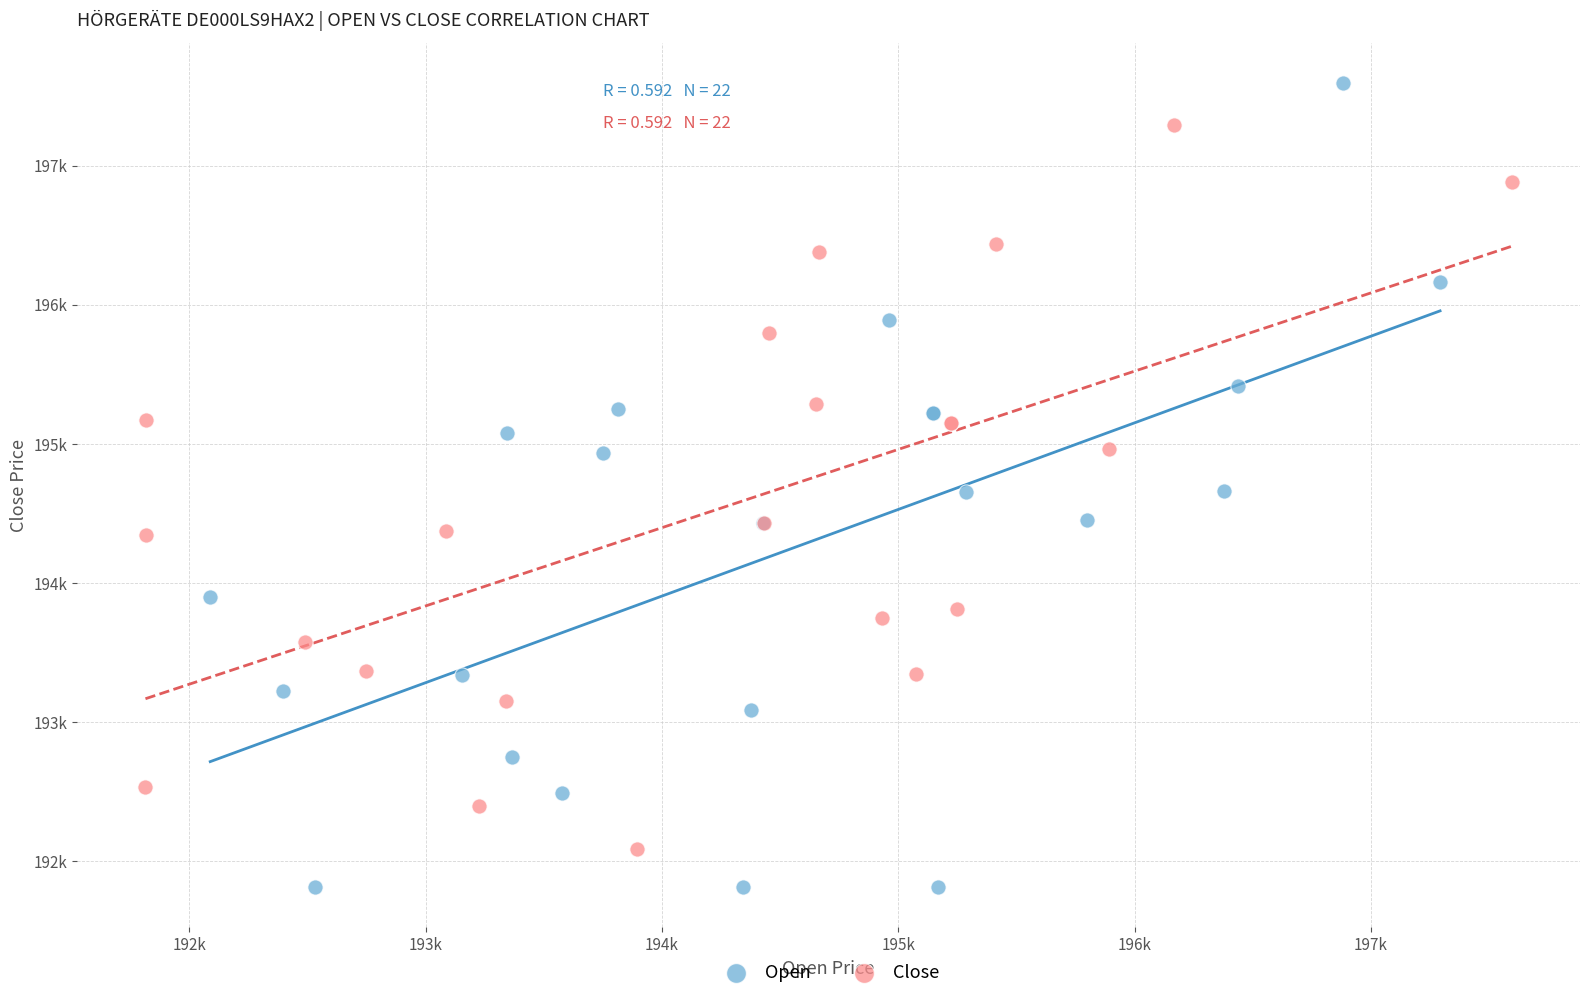

Which series has the widest spread of Y values?

Open